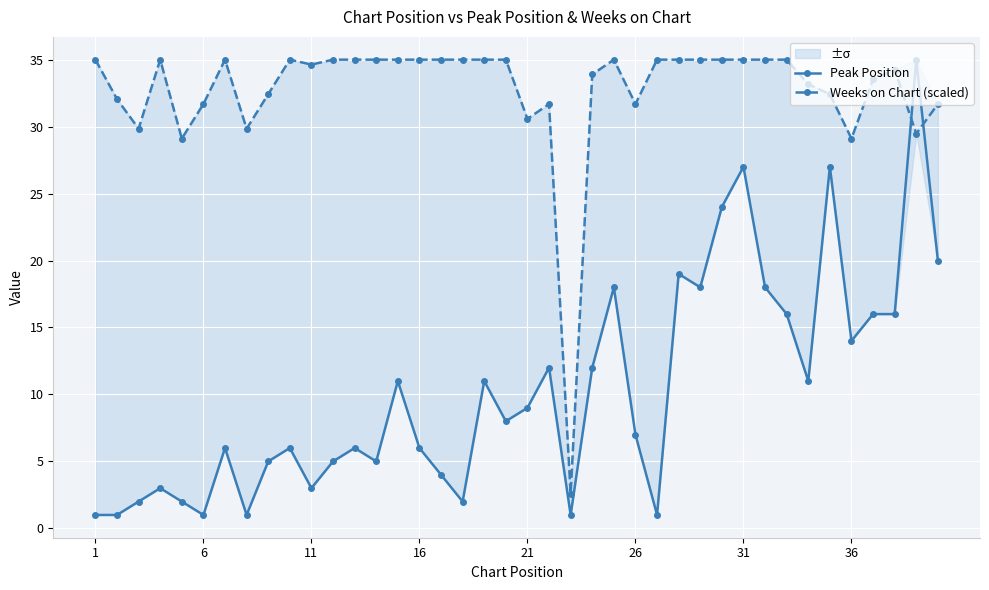

Which category has the highest value in the Weeks on Chart (scaled) series?

1